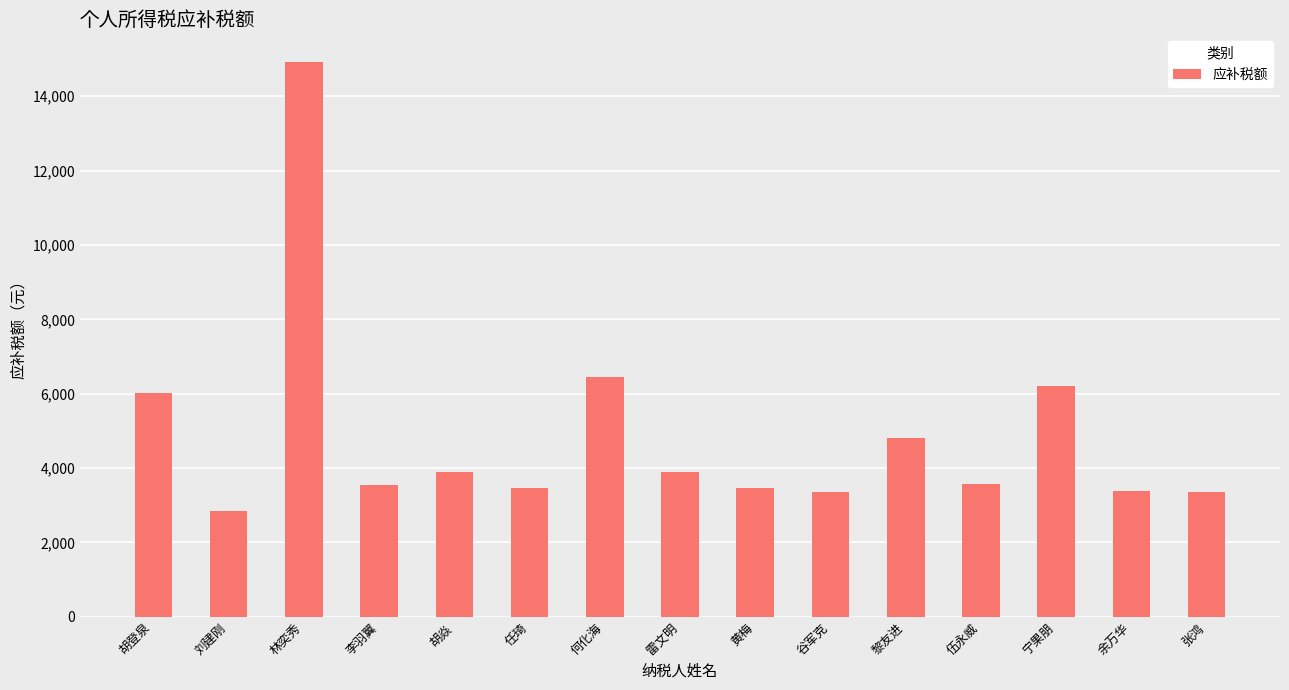

What value does the data have at 伍永威?

3566.2